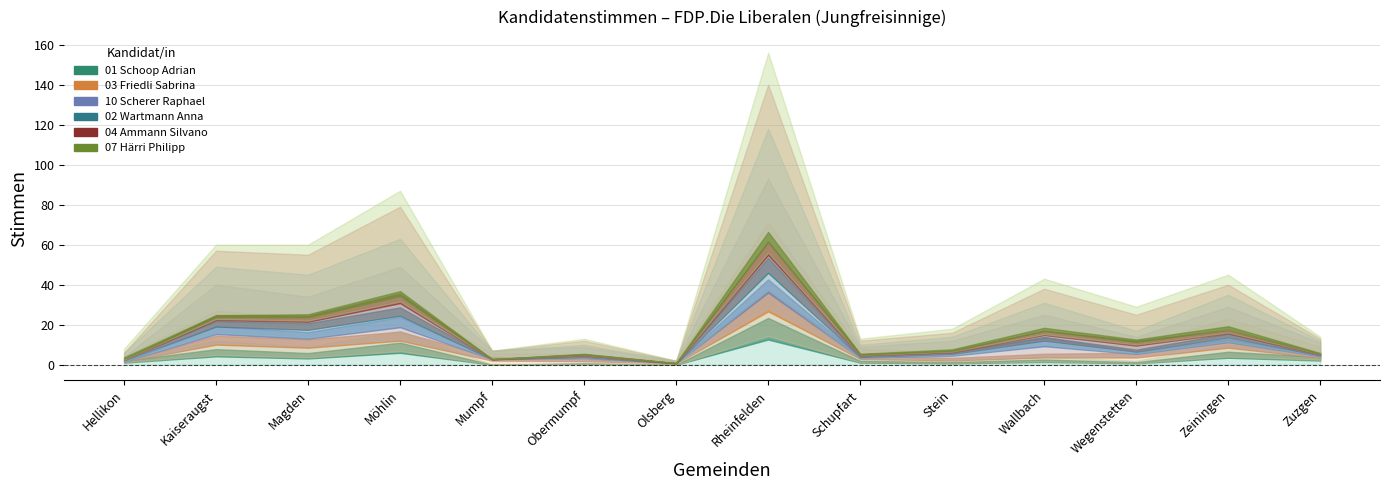

Reading right to left, transcribe all the data shown in this chart.

01 Schoop Adrian: 6	10	2	4	2	3	36	0	1	0	17	9	12	3
03 Friedli Sabrina: 3	13	8	6	4	5	35	2	4	6	15	14	15	1
10 Scherer Raphael: 2	6	4	15	6	1	22	0	4	1	17	11	13	0
02 Wartmann Anna: 1	6	3	6	2	1	25	0	1	0	14	11	9	2
04 Ammann Silvano: 1	5	8	7	2	2	22	0	2	0	16	10	8	0
07 Härri Philipp: 1	5	4	5	2	1	16	0	1	0	8	5	3	2